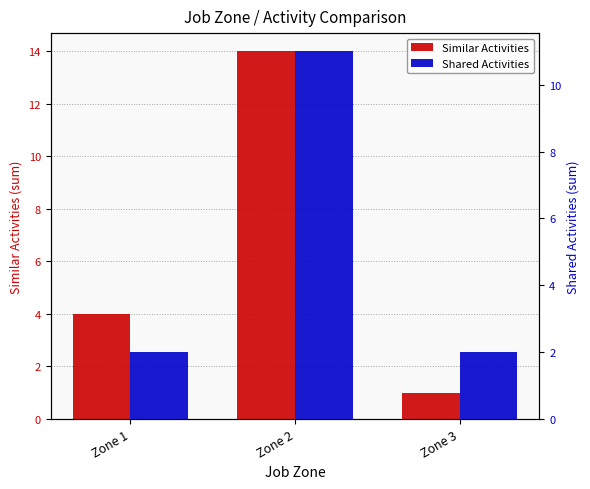

What is the total value across all series at Zone 1?

6